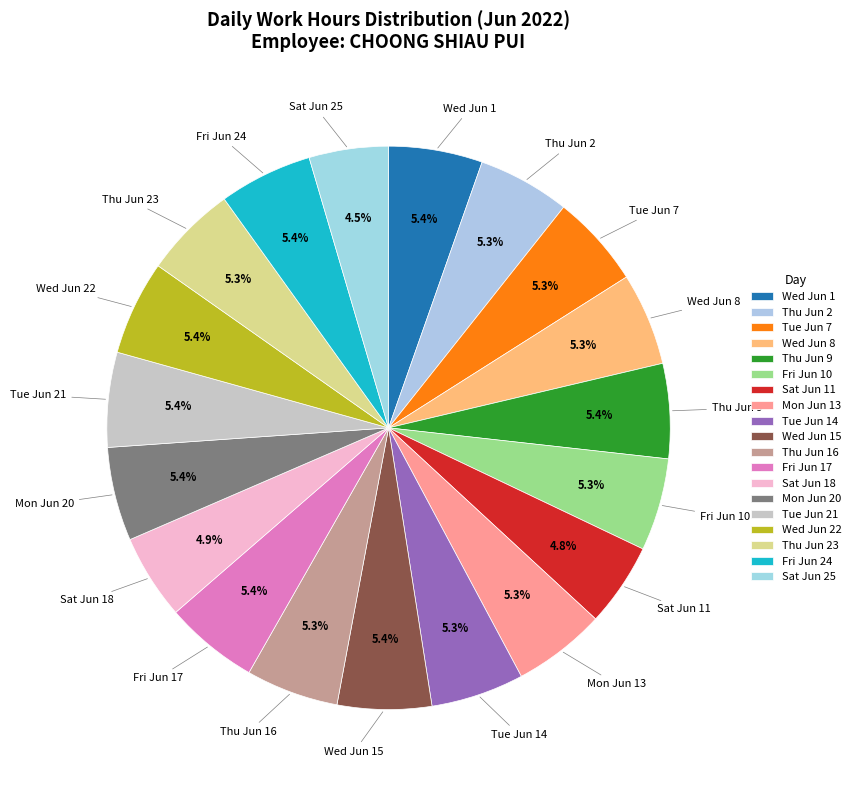

How many slices are in this pie chart?

19